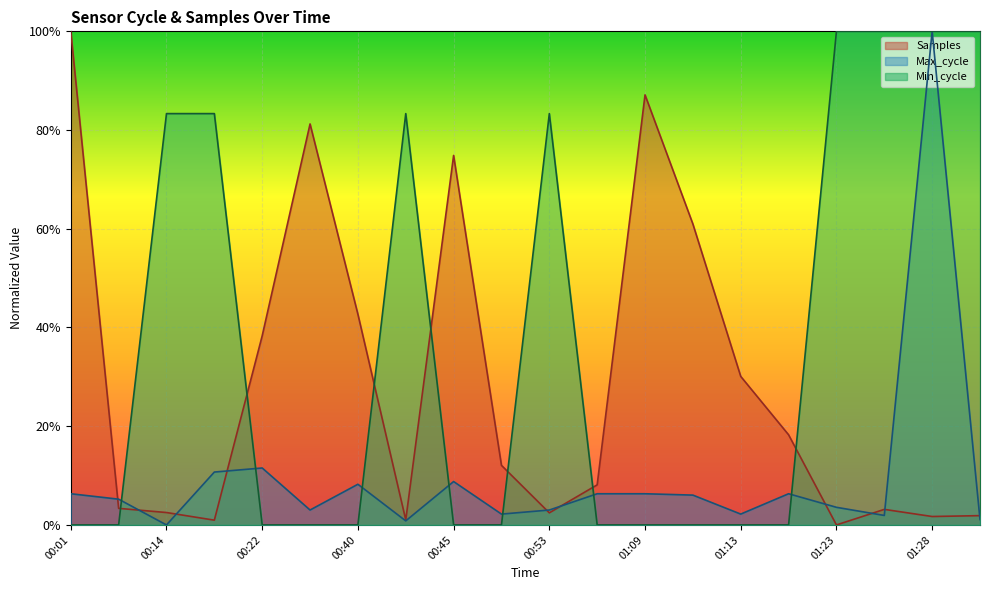

Is the value of Samples at 00:58 greater than the value of Max_cycle at 01:13?

Yes